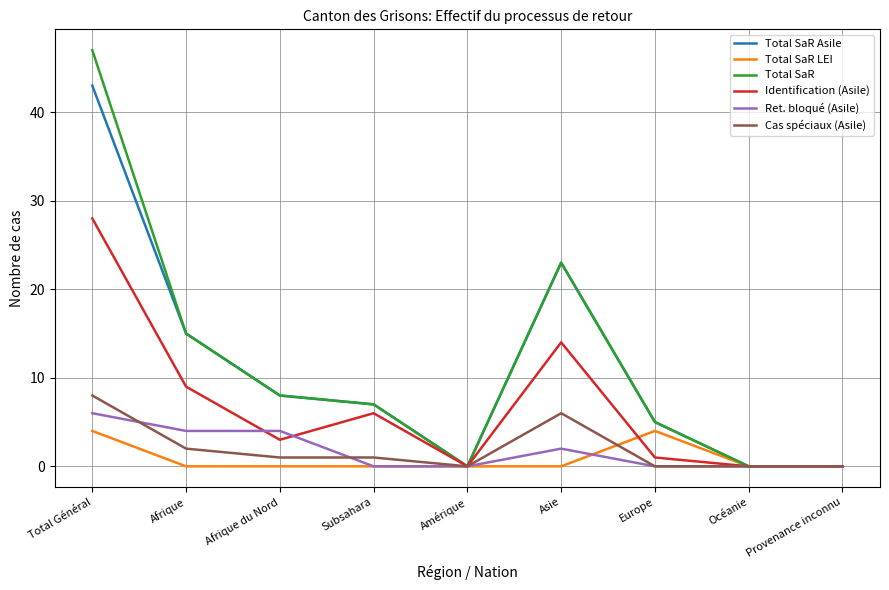

Which label corresponds to the largest value in the chart?

Total Général